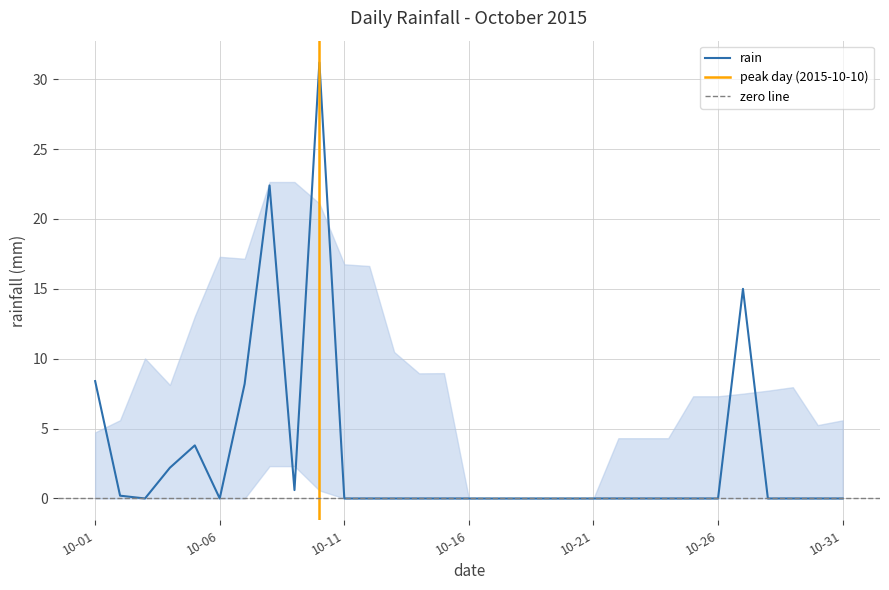

What is the change in value from 2015-10-22 to 2015-10-27?

+15.0